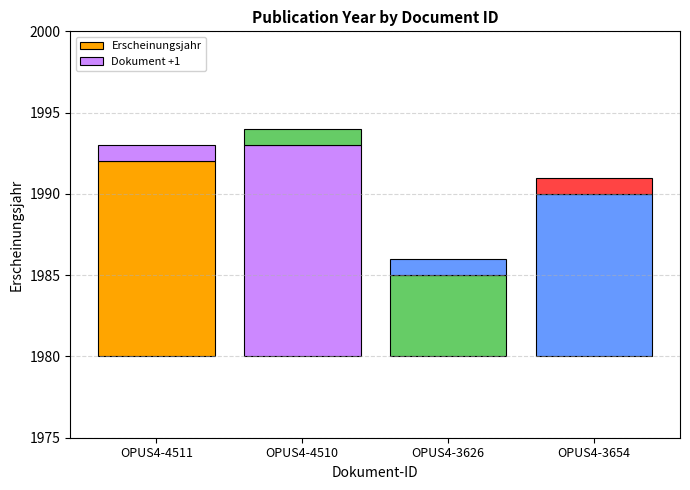

Count the number of data series in this chart.

2